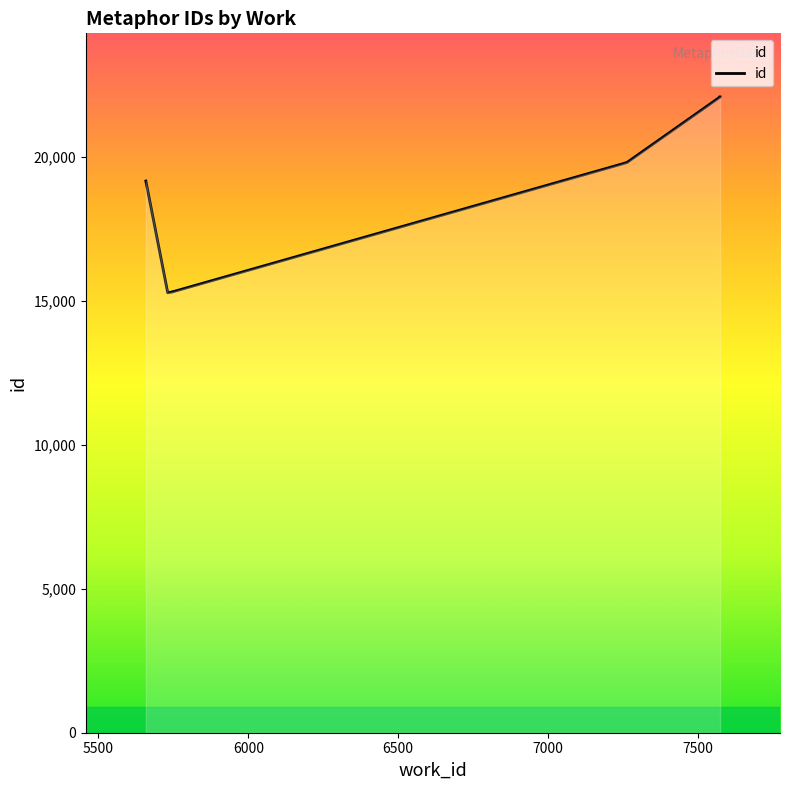

What is the value of the 9th point from the left?

22073